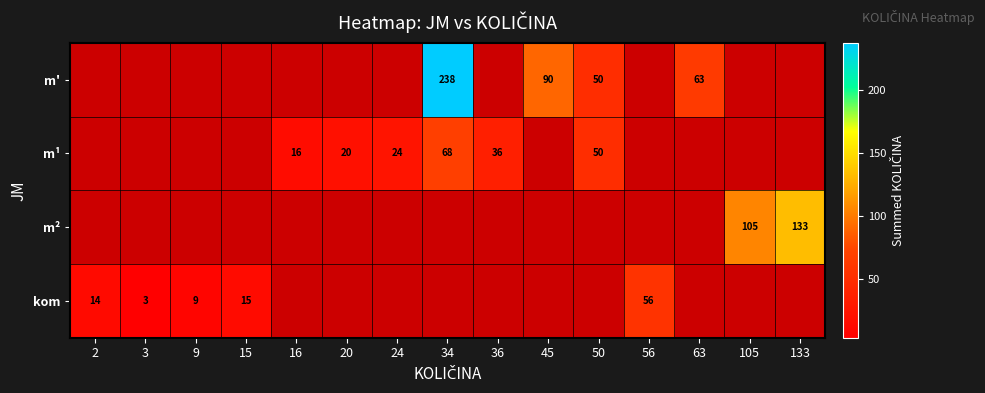

Between 2 and 16, which is larger?

16